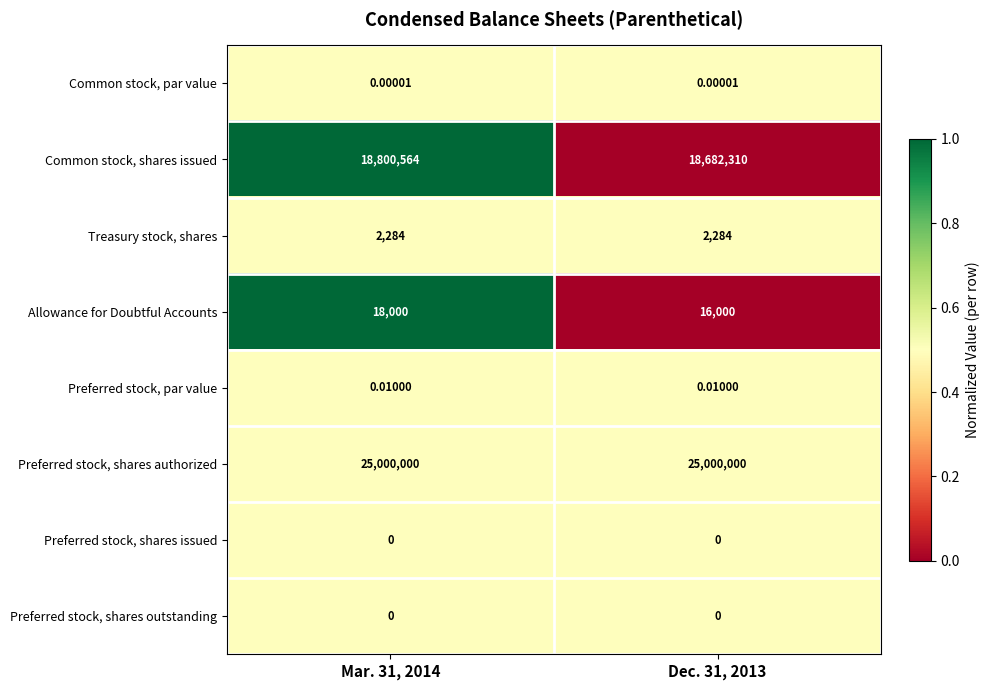

What is the maximum value shown in the chart?

25000000.0